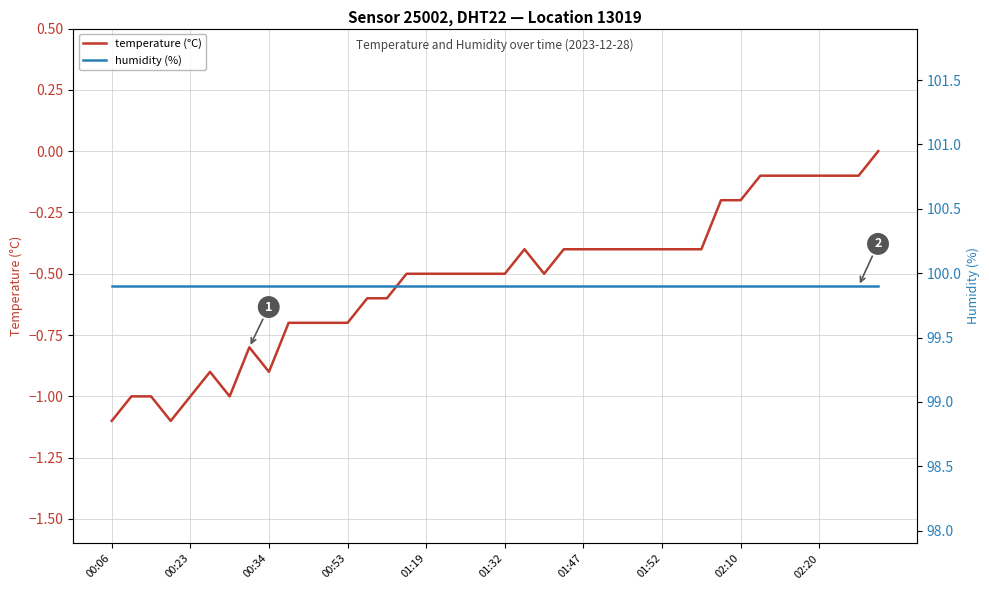

Is it true that temperature (°C) equals -0.1 at 01:47?

False